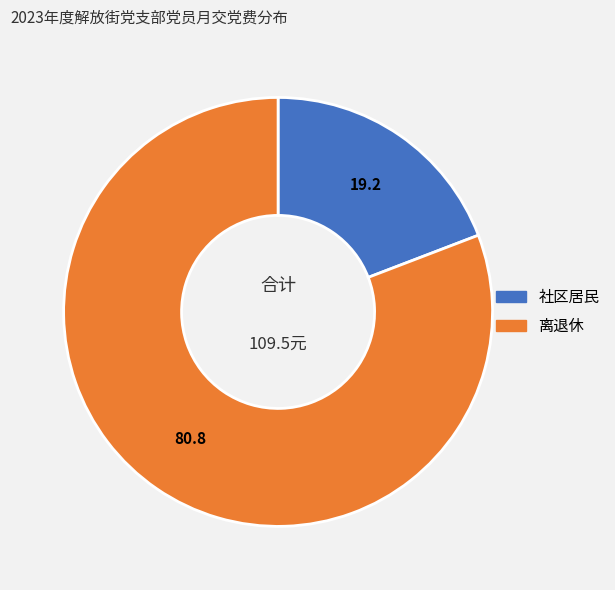

Is there any slice that represents more than half of the pie?

Yes